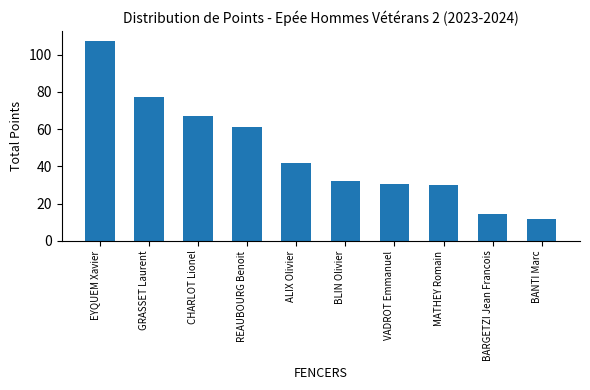

What is the smallest value displayed?

11.8